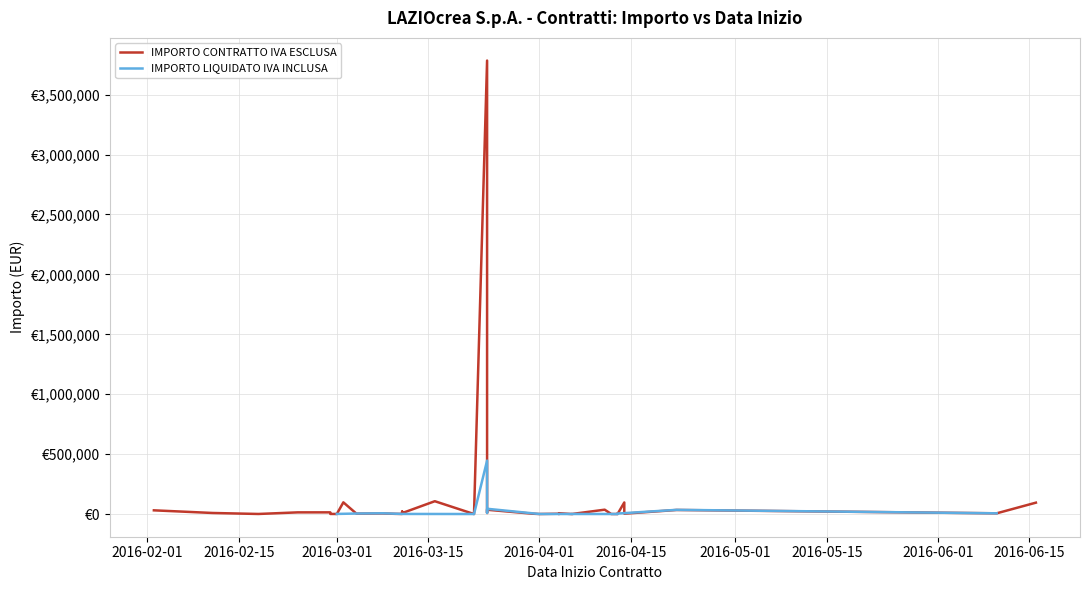

Reading left to right, extract all data points from this chart.

IMPORTO CONTRATTO IVA ESCLUSA: 35000.0	15000.0	96000.0	7149.3	97551.0	9910.0	32000.0	1668.0	15128.4	98589.1	2414.8	1519.0	4350.0	6159.1	1935.1	1887.0	2230.0	2600.0	21780.3	8862.1	108050.9	1020.0	3783850.0	9850.0	36900.0	3787.5	1259.2	3800.0	1327.0	7755.0	1000.0	1502.0	37400.0	1343.4	1050.0	6380.0	4300.0	4123.5
IMPORTO LIQUIDATO IVA INCLUSA: 36000.0	0.0	0.0	7149.3	0.0	0.0	0.0	0.0	0.0	0.0	0.0	1931.9	5307.0	7514.1	0.0	1887.0	0.0	0.0	0.0	0.0	0.0	1244.4	446826.1	12017.0	45018.0	0.0	1536.2	0.0	0.0	0.0	1220.0	1502.0	0.0	0.0	1281.0	0.0	5254.2	0.0